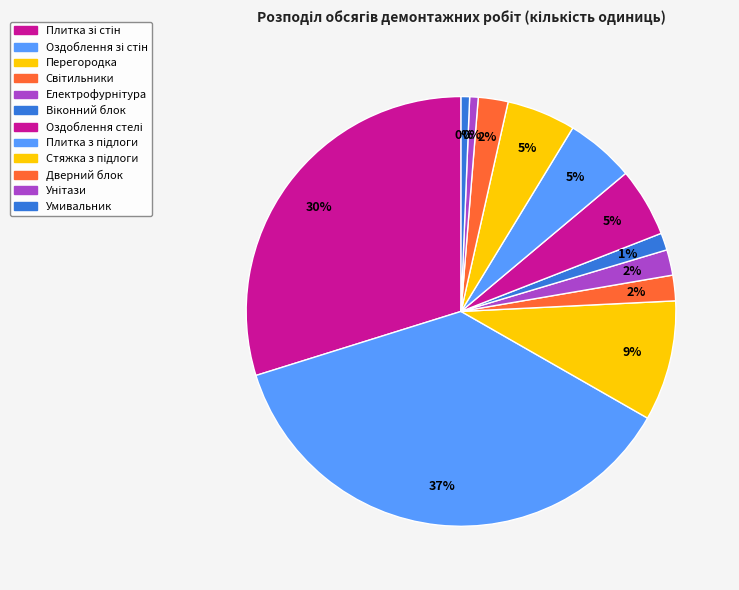

Does Демонтаж віконного блоку represent more than half of the total?

No